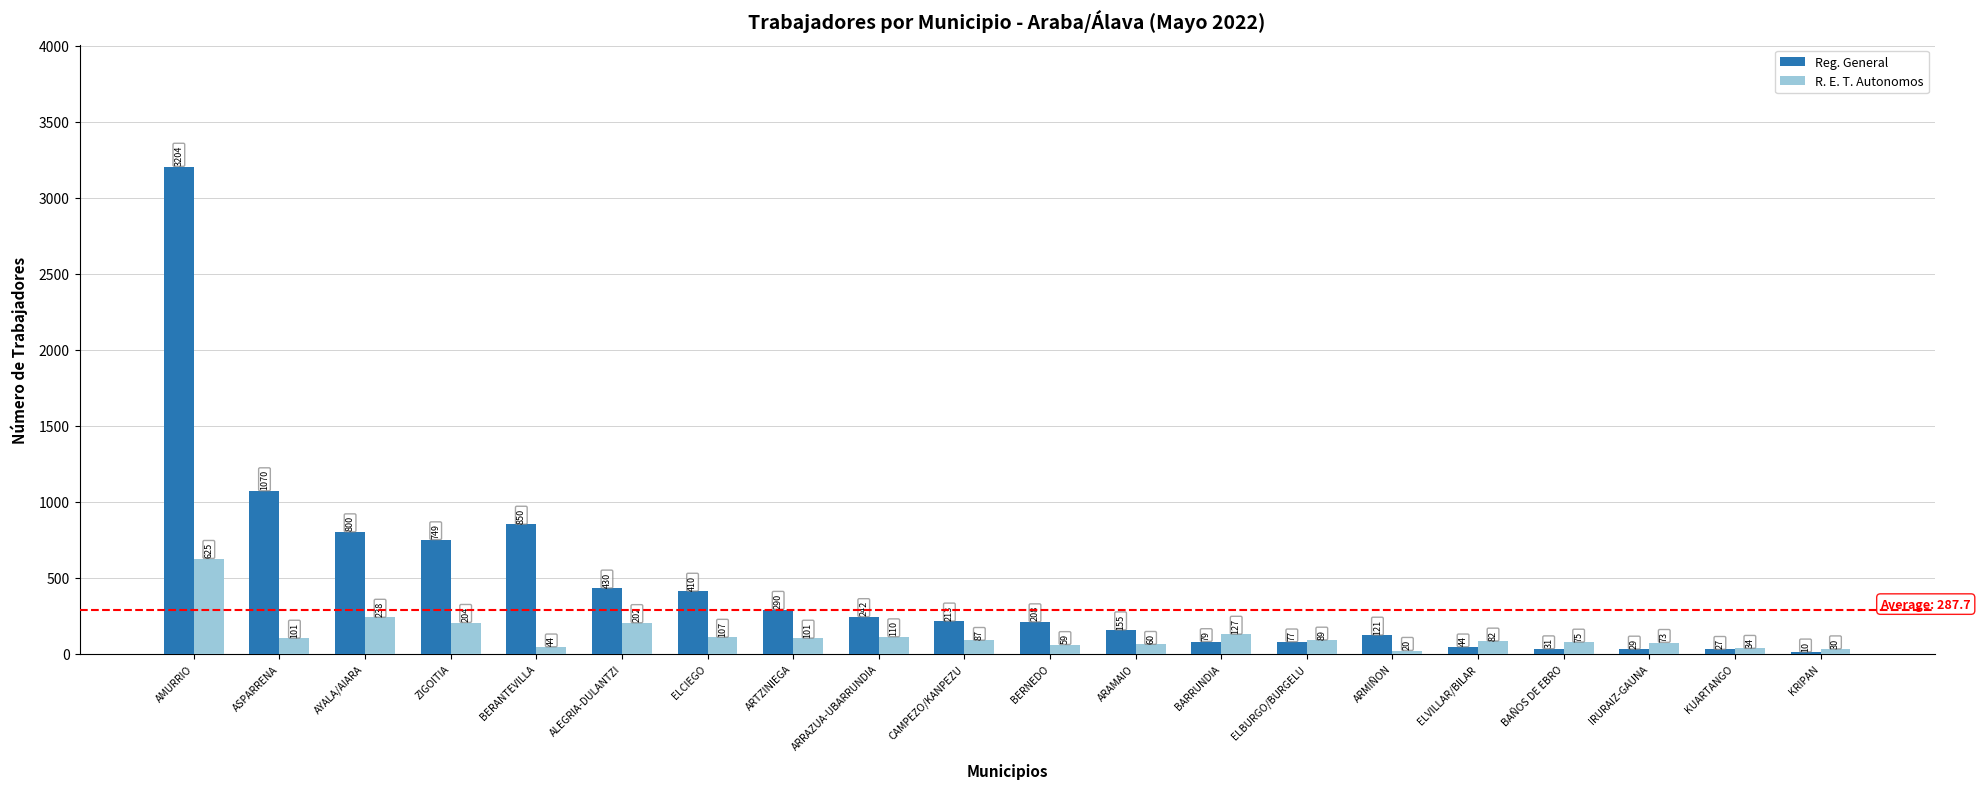

Read the Reg. General value at AMURRIO.

3204